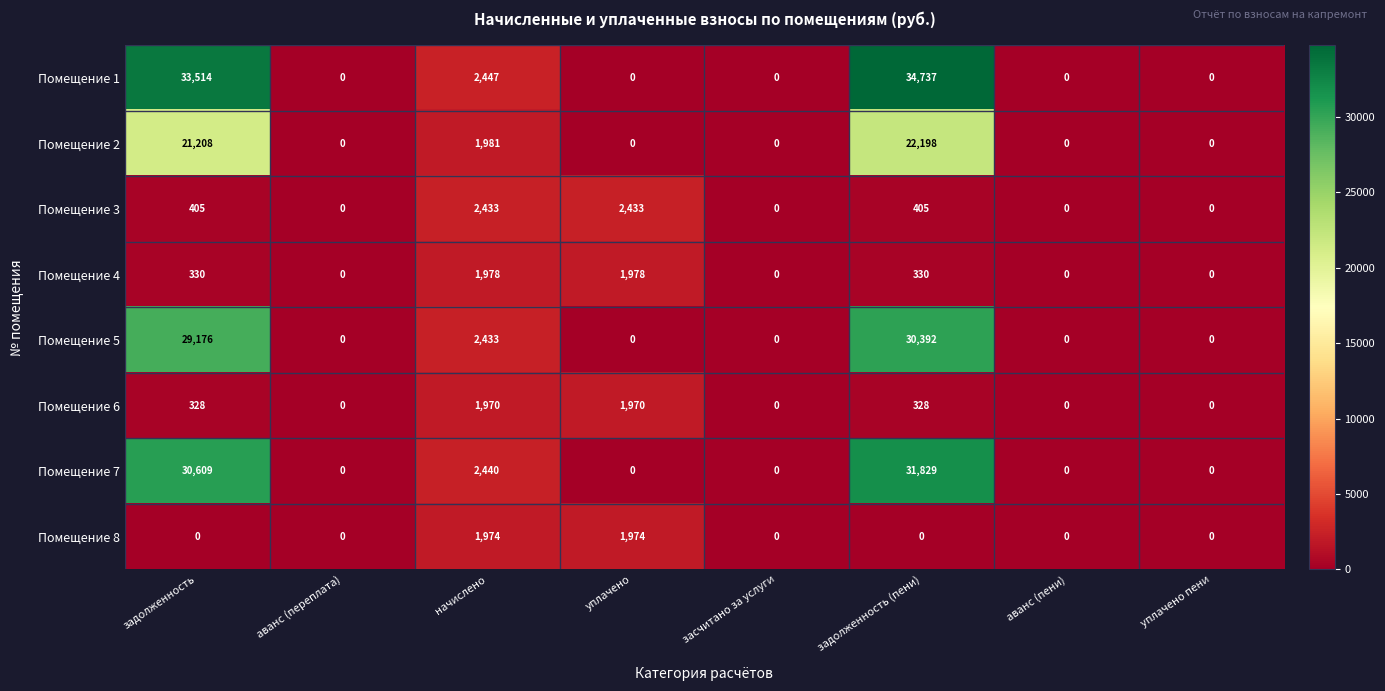

Which series has the largest total across all categories?

Помещение 1